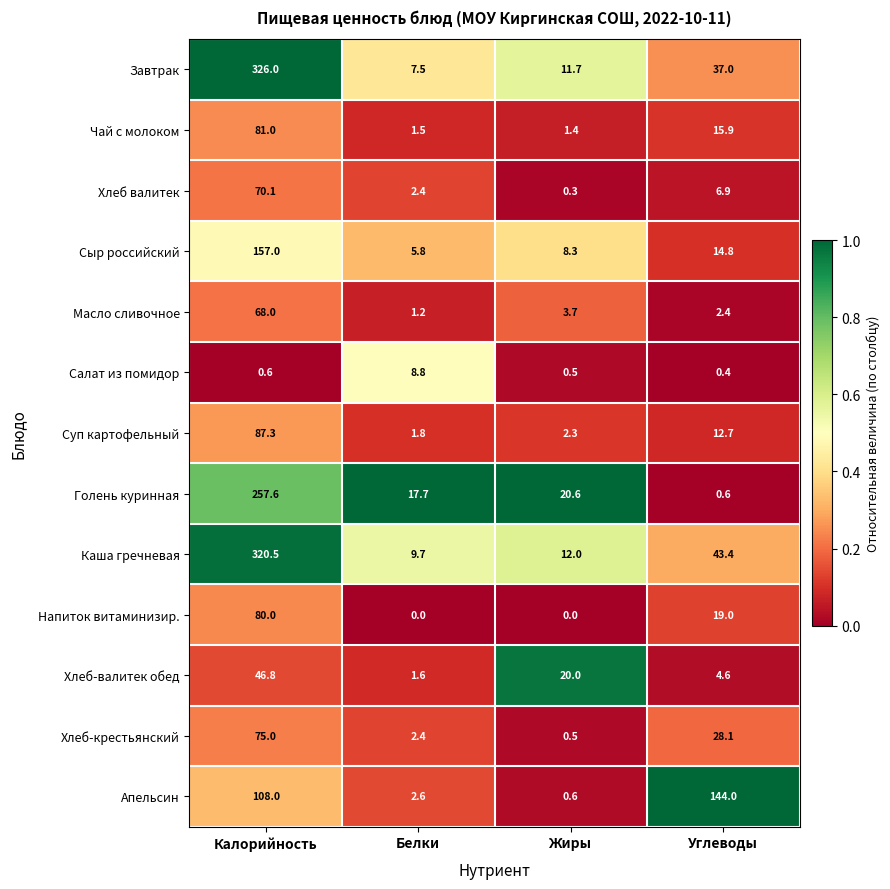

What is the difference between the Суп картофельный values at Жиры and Белки?

0.5